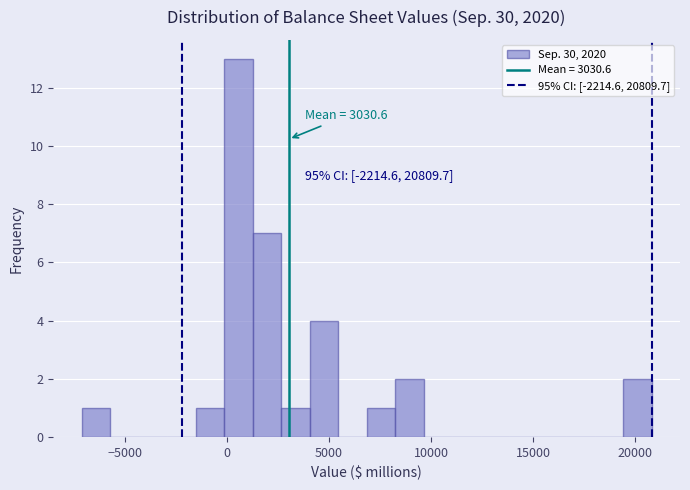

Read against the x-axis, roughly where is the centre of the tallest bar?

500